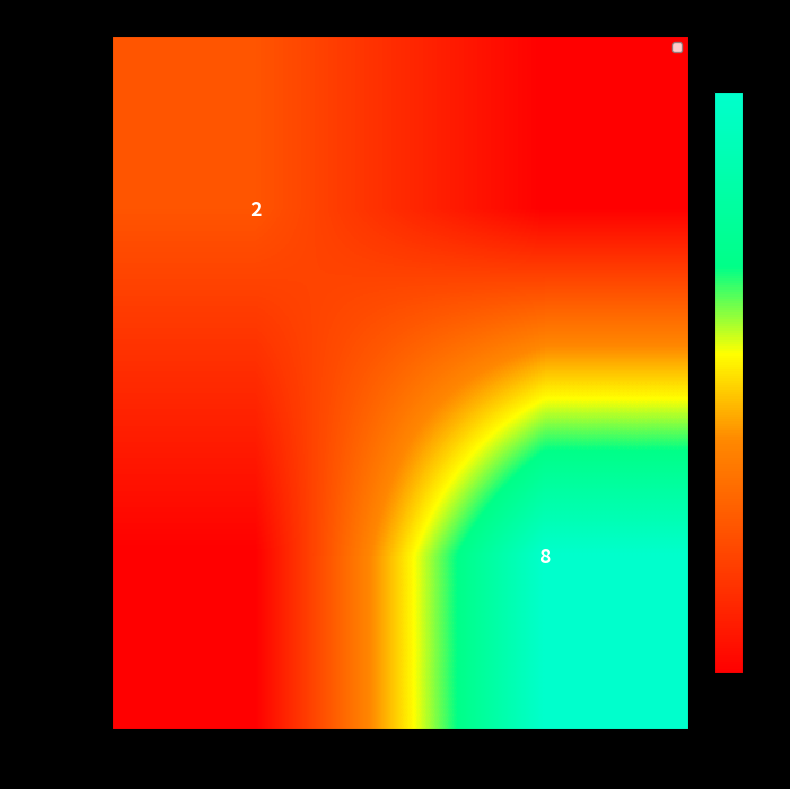

True or false: d51dc464… has a value of 0 at -1.

False